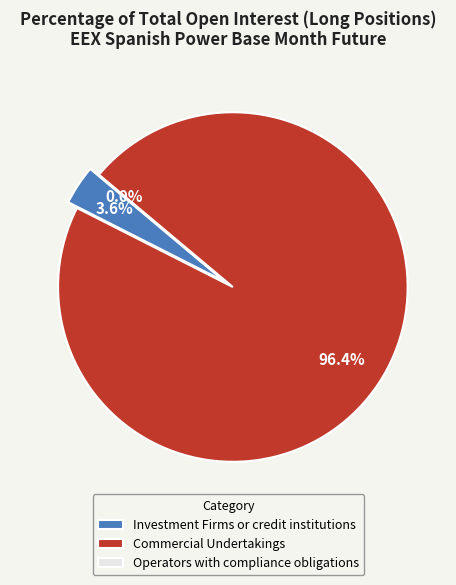

Combined, what portion of the pie is Operators with compliance obligations and Commercial Undertakings?

96.4%